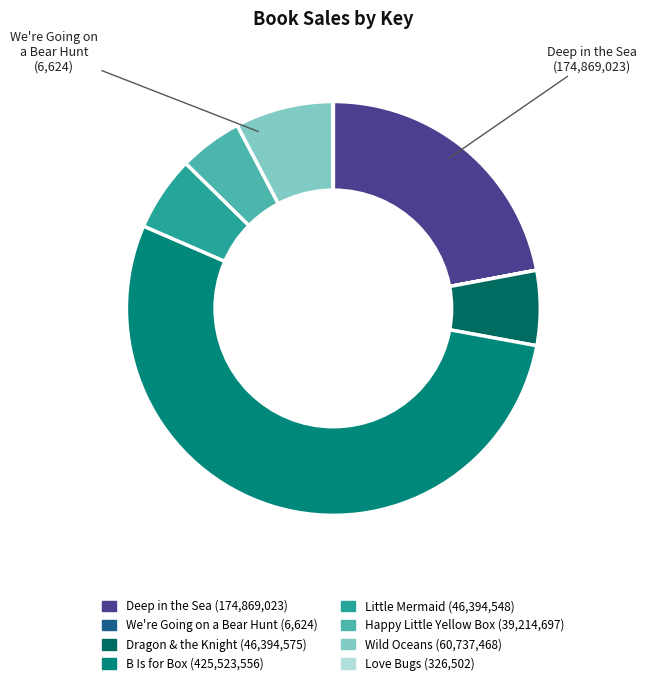

Does any single category account for the majority?

Yes